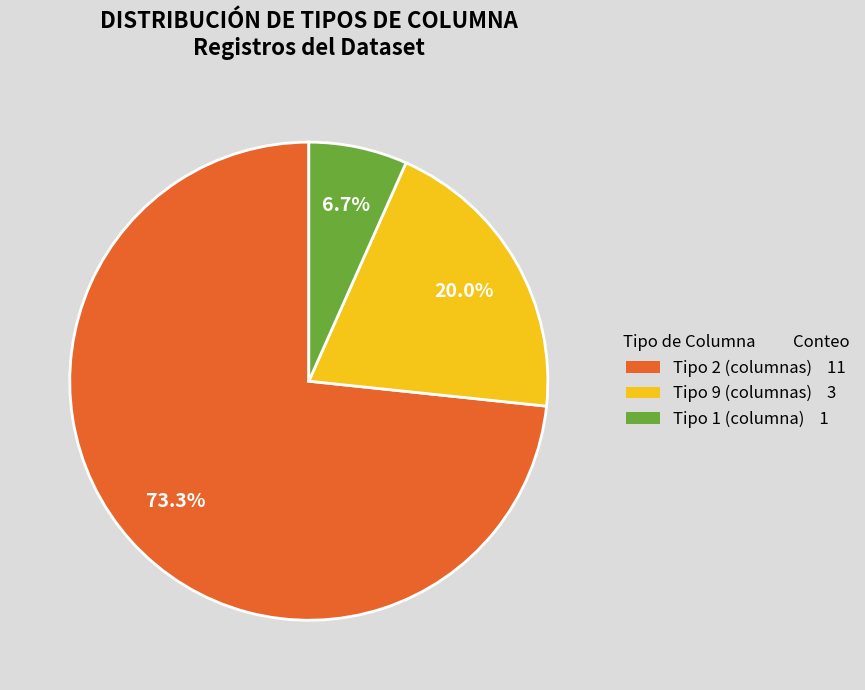

Is there a majority slice in this chart?

Yes